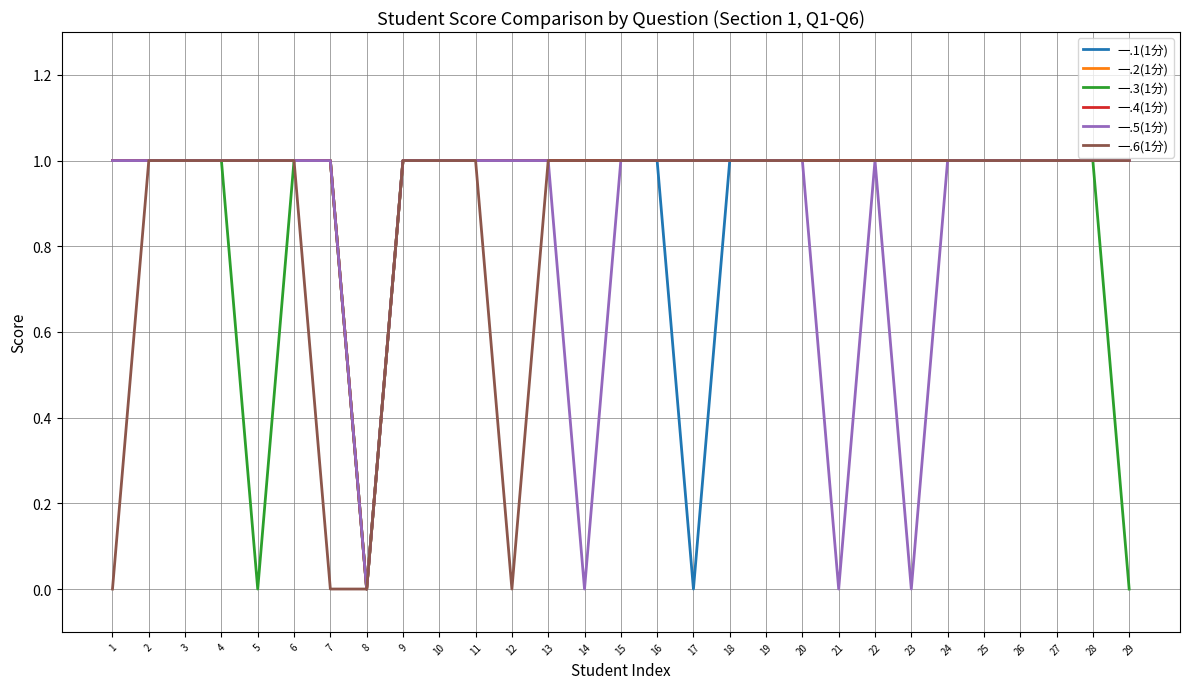

Where is 一.1(1分) nearest to the value 0?

8